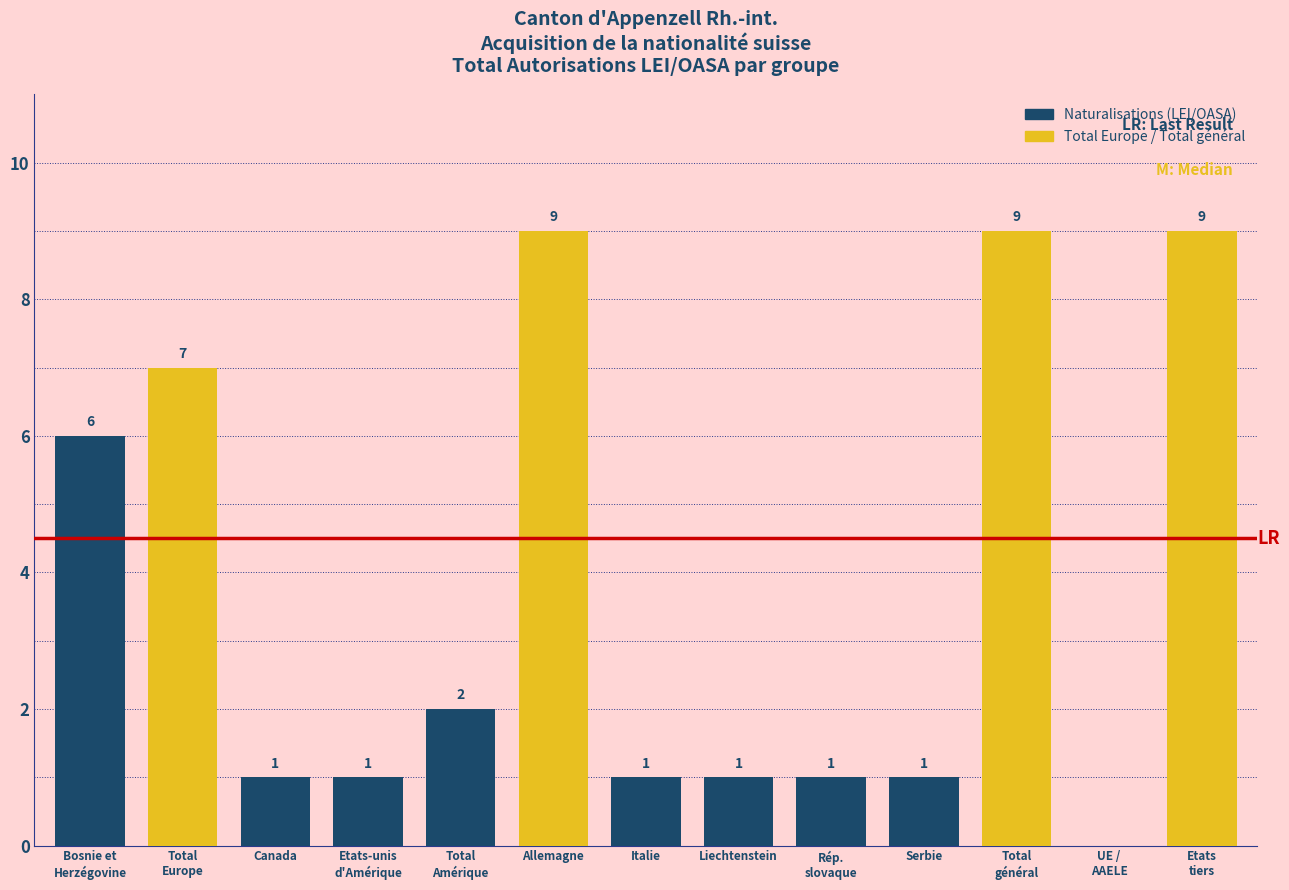

What is the greatest value displayed?

9